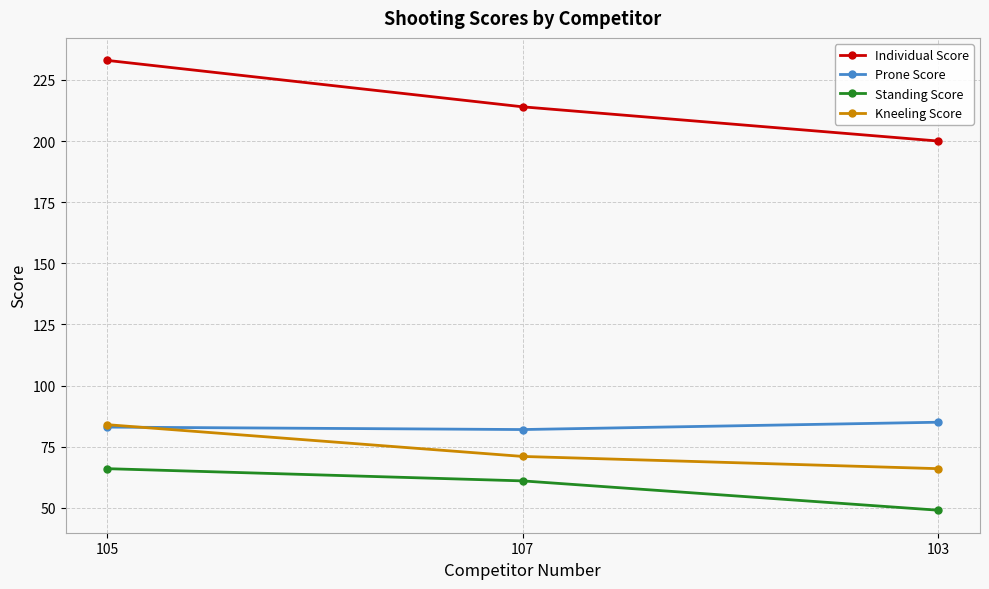

At 107, list the series in order from largest to smallest.

Individual Score, Prone Score, Kneeling Score, Standing Score